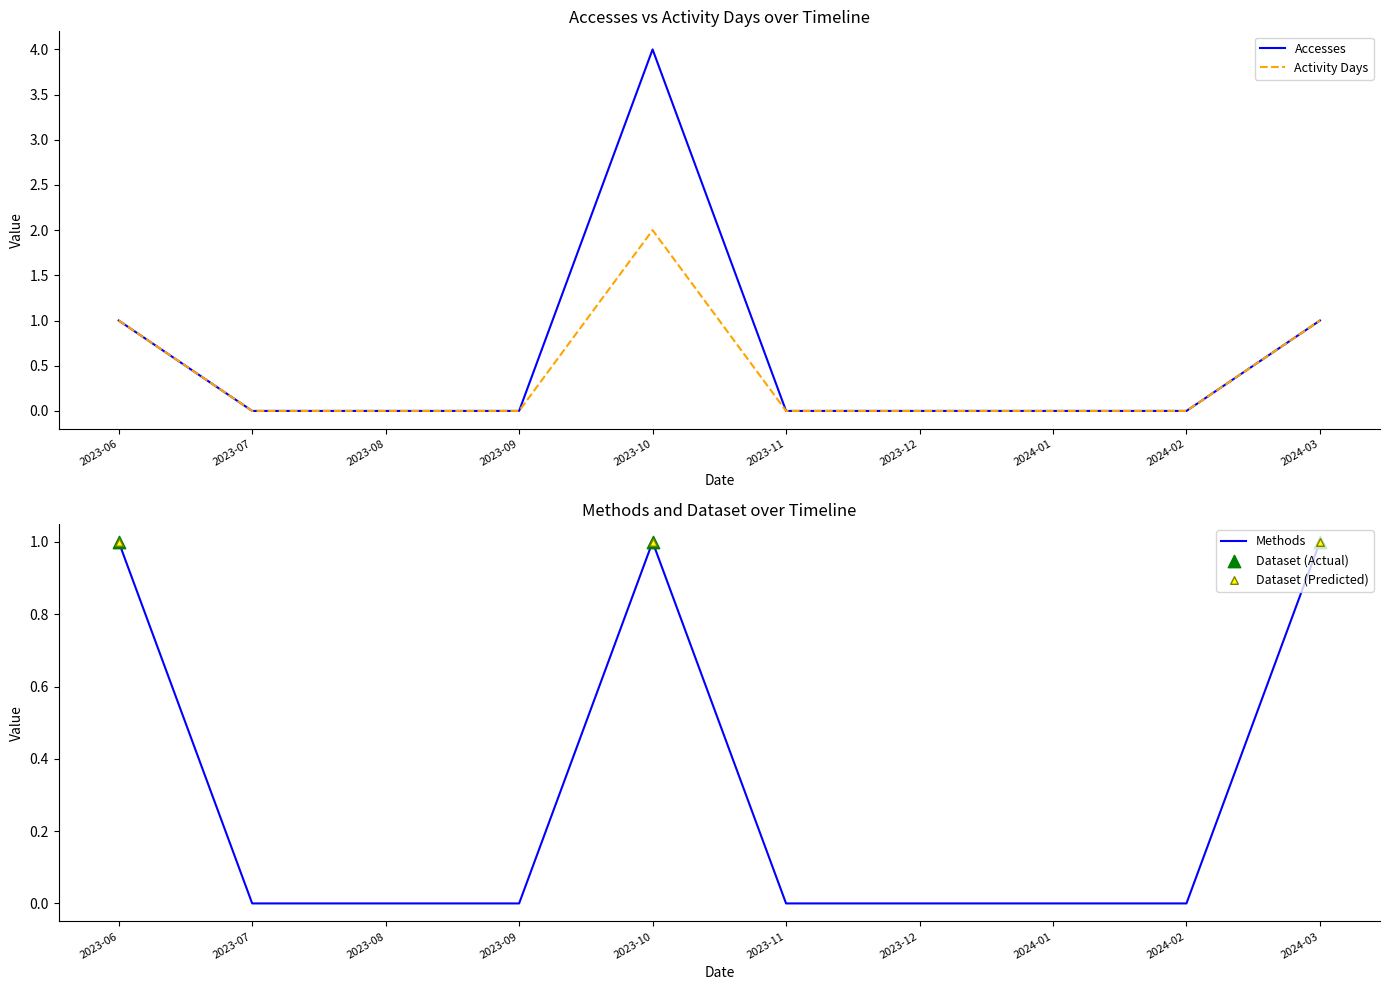

Which series has the widest spread of Y values?

Accesses